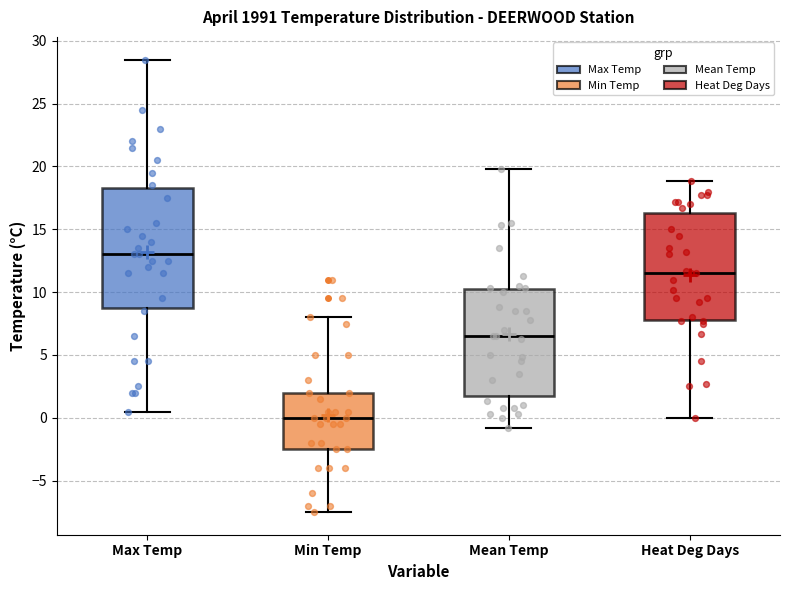

Reading left to right, read every box against the y-axis: the position of its median line, the range the box covers, and the ends of its whiskers. The values are not printed on the chart, so give them approximately, as read against the axis.

Max Temp: median 13.0, box 9.0 to 18.5, whiskers 0.5 to 28.5
Min Temp: median 0.0, box -2.5 to 2.0, whiskers -7.5 to 8.0
Mean Temp: median 6.5, box 1.5 to 10.0, whiskers -1.0 to 20.0
Heat Deg Days: median 11.5, box 8.0 to 16.5, whiskers 0.0 to 19.0